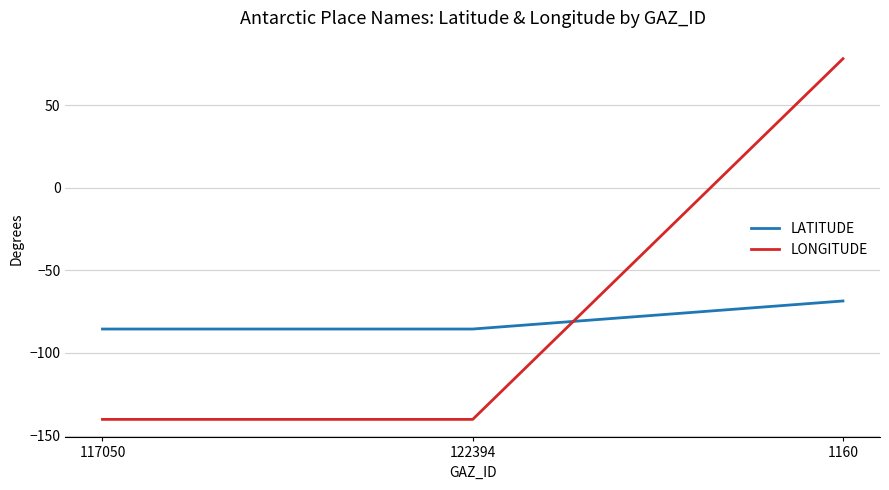

Reading right to left, list all the values displayed in this chart.

LATITUDE: 1160=-68.5	122394=-85.5	117050=-85.5
LONGITUDE: 1160=78.1	122394=-140.2	117050=-140.2